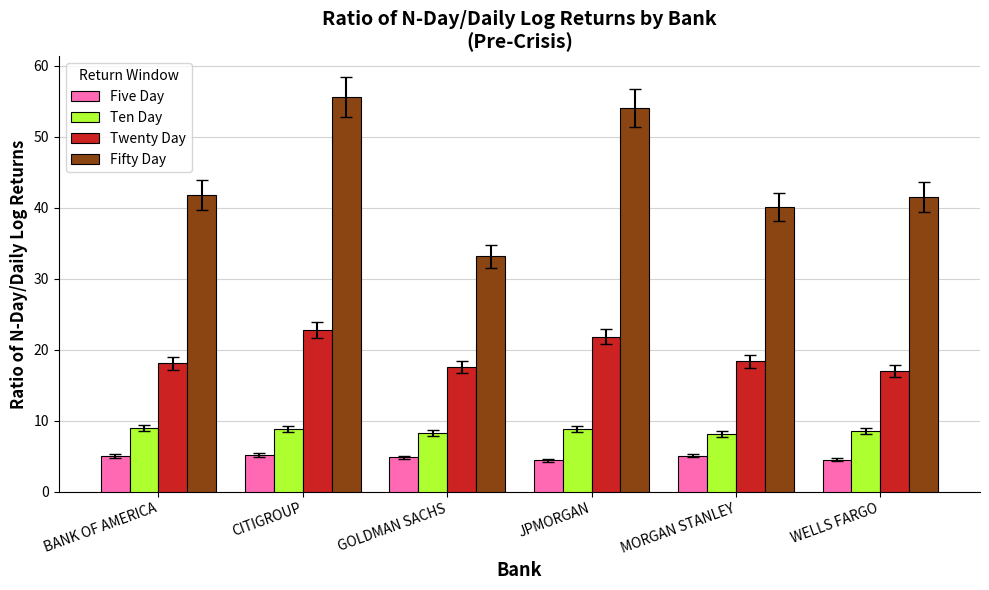

What is the difference between the Ten Day values at MORGAN STANLEY and GOLDMAN SACHS?

0.2